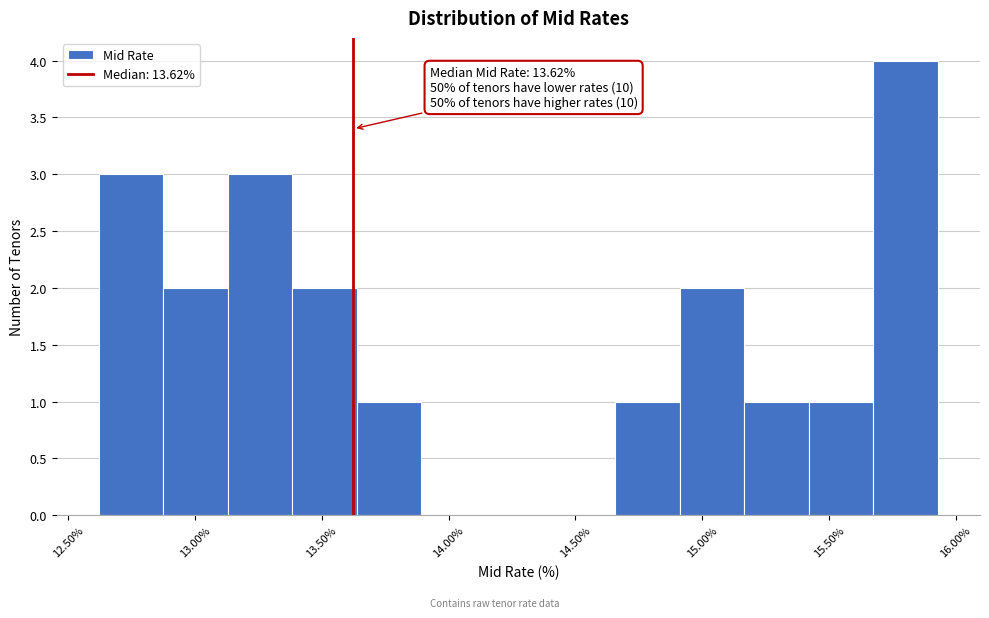

Which range on the x-axis has the tallest bar?

15.70 to 15.95